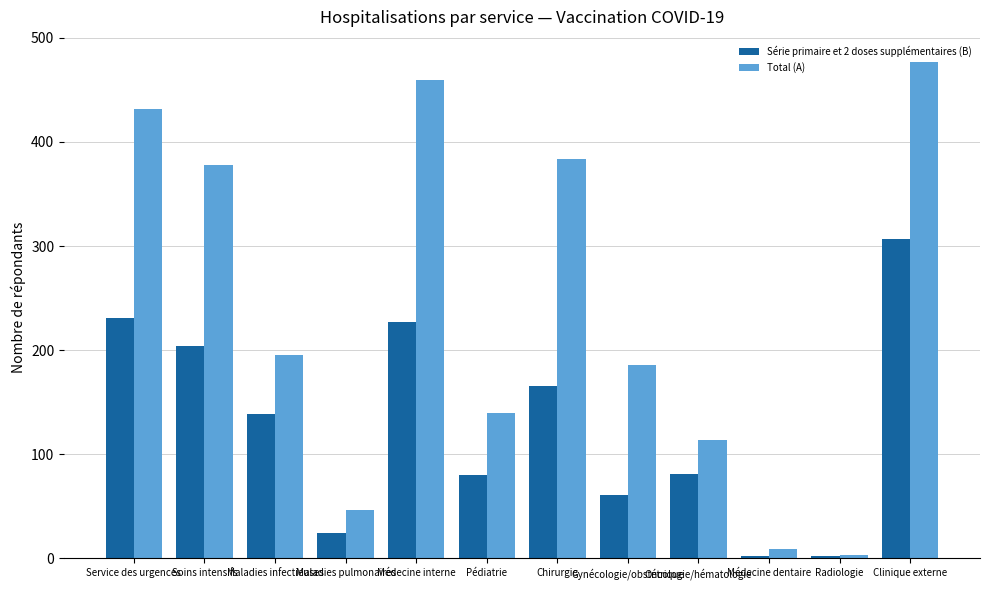

Which series has the largest total across all categories?

Total (A)